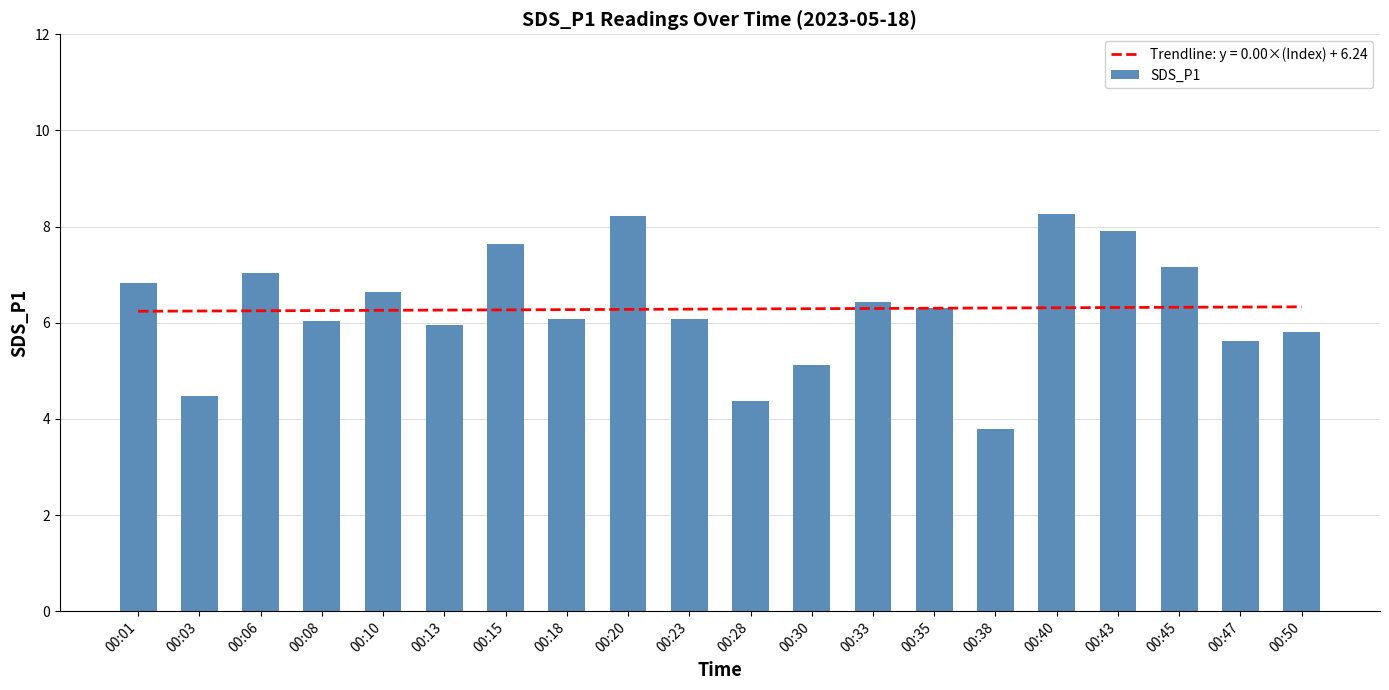

At which category does the chart reach its minimum across all series?

00:38